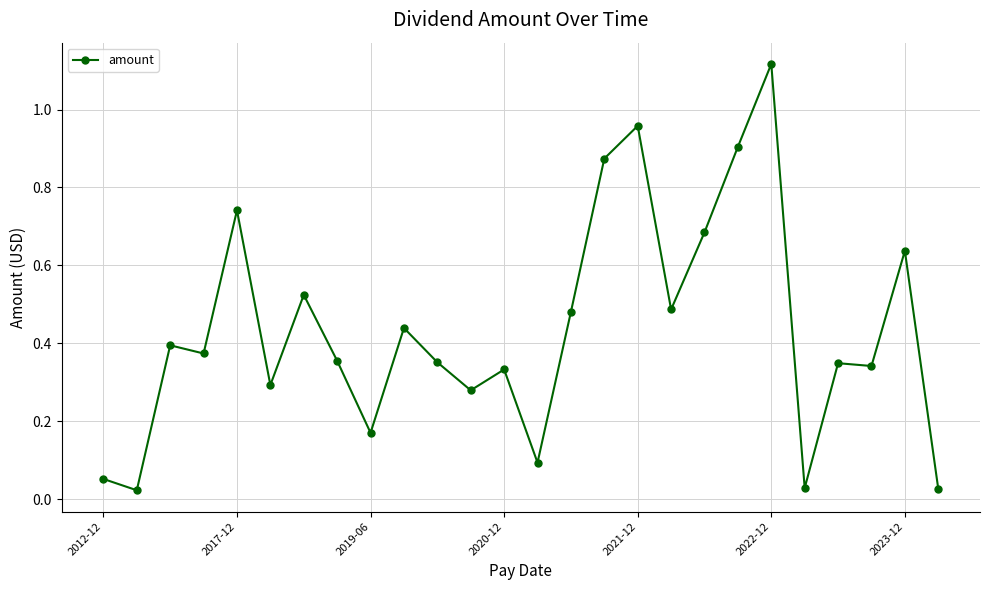

What is the sum of all values?

11.3